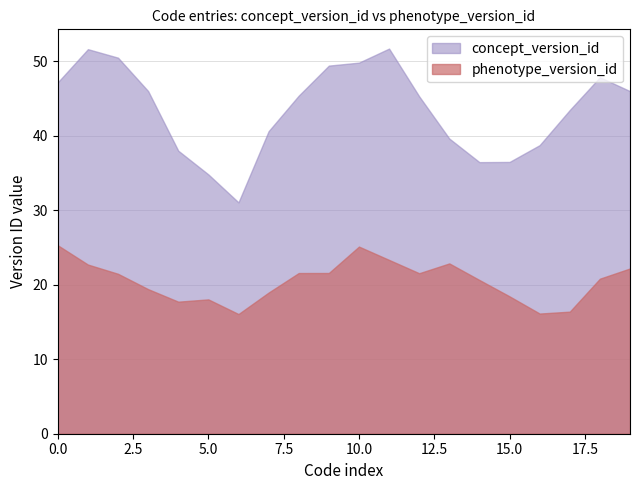

How many categories are shown in the chart?

20